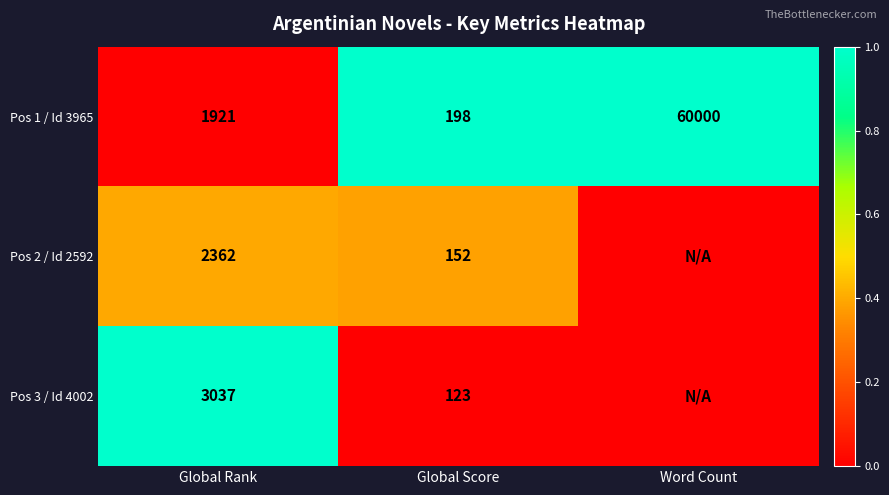

Where is Pos 1 / Id 3965 nearest to the value 30099?

Global Rank